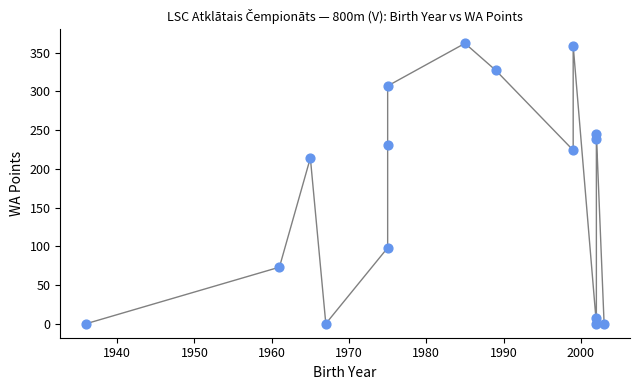

What is the range of X values (max minus min)?

67